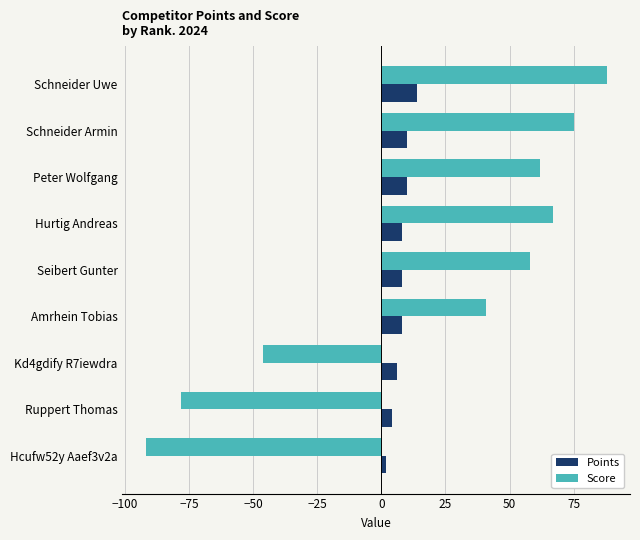

List the series in order of their overall mean, lowest first.

Points, Score